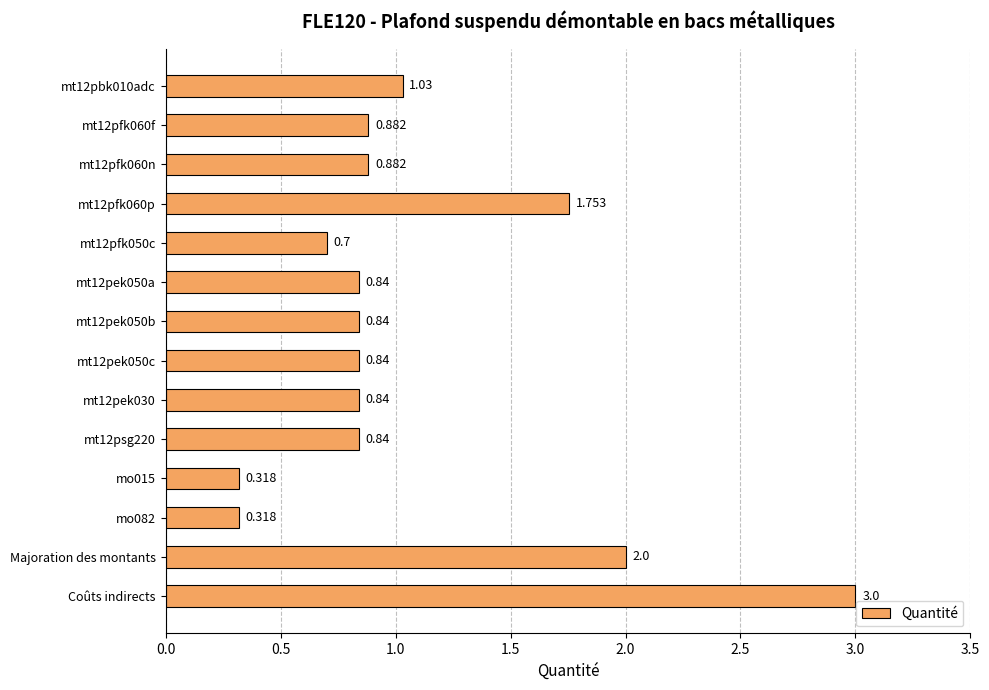

Which label corresponds to the largest value in the chart?

Coûts indirects